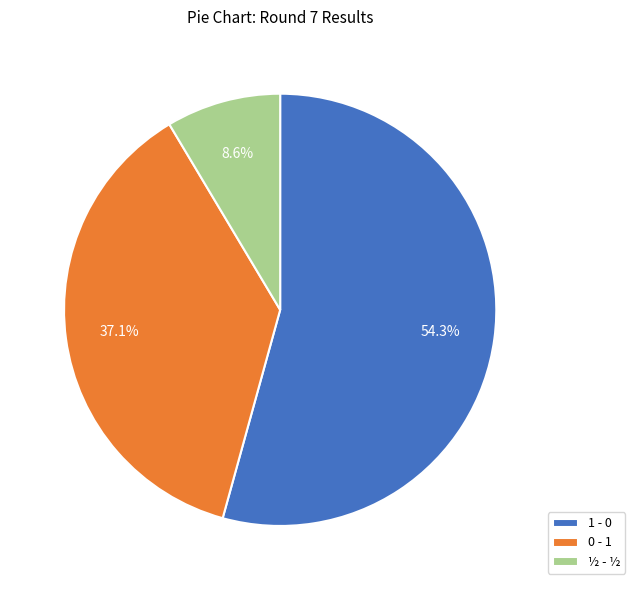

Do 0 - 1 and 1 - 0 together represent more than half of the pie?

Yes